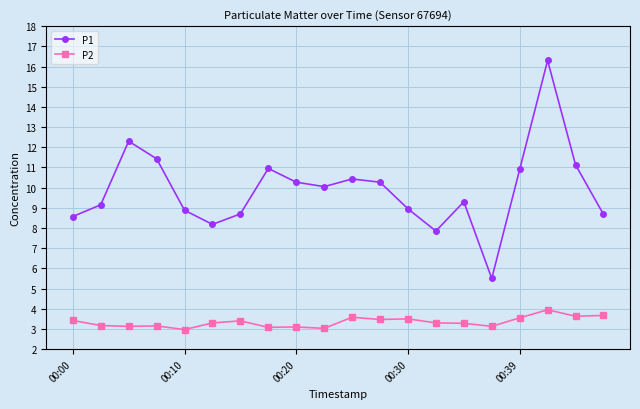

Which series has the largest total across all categories?

P1